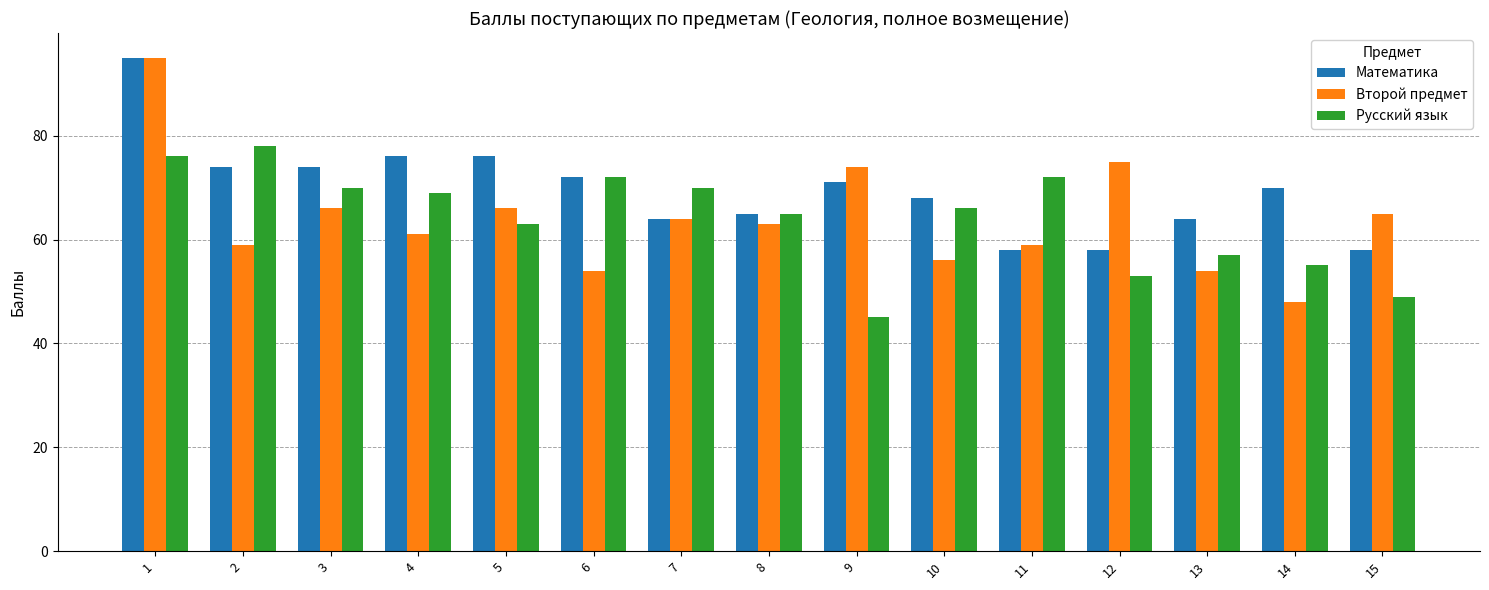

At 12, list the series in order from smallest to largest.

Русский язык, Математика, Второй предмет